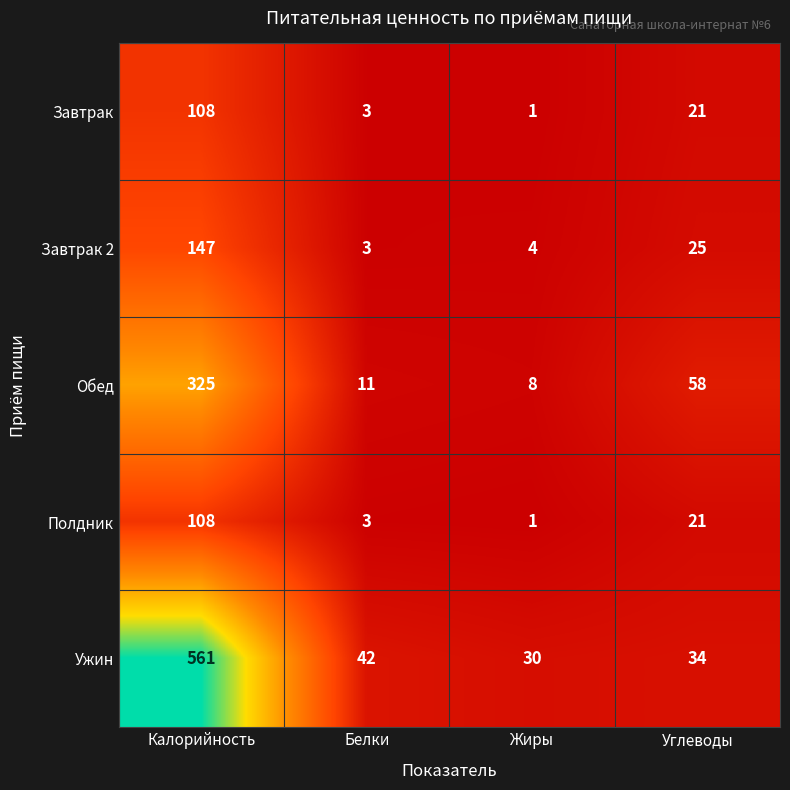

True or false: Ужин has a value of 42 at Белки.

True